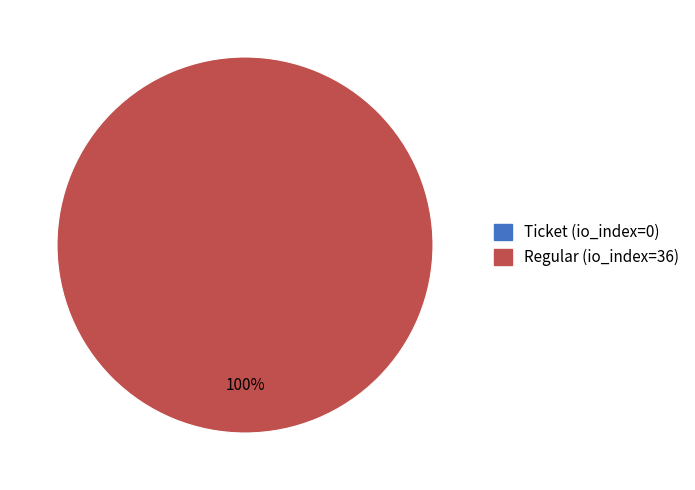

What is the total percentage of Ticket (io_index=0) and Regular (io_index=36)?

100.0%